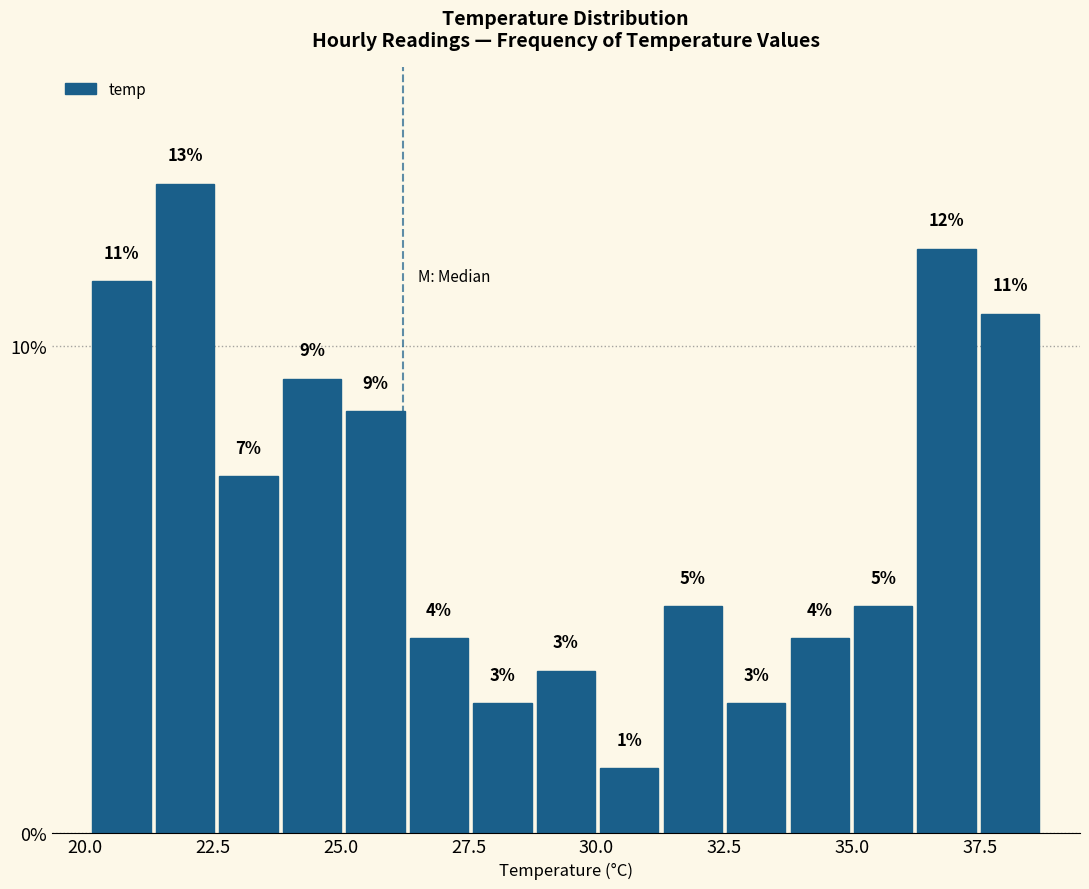

Around what value on the x-axis is the tallest bar? Give the approximate position of its centre, as read against the axis.

22.0